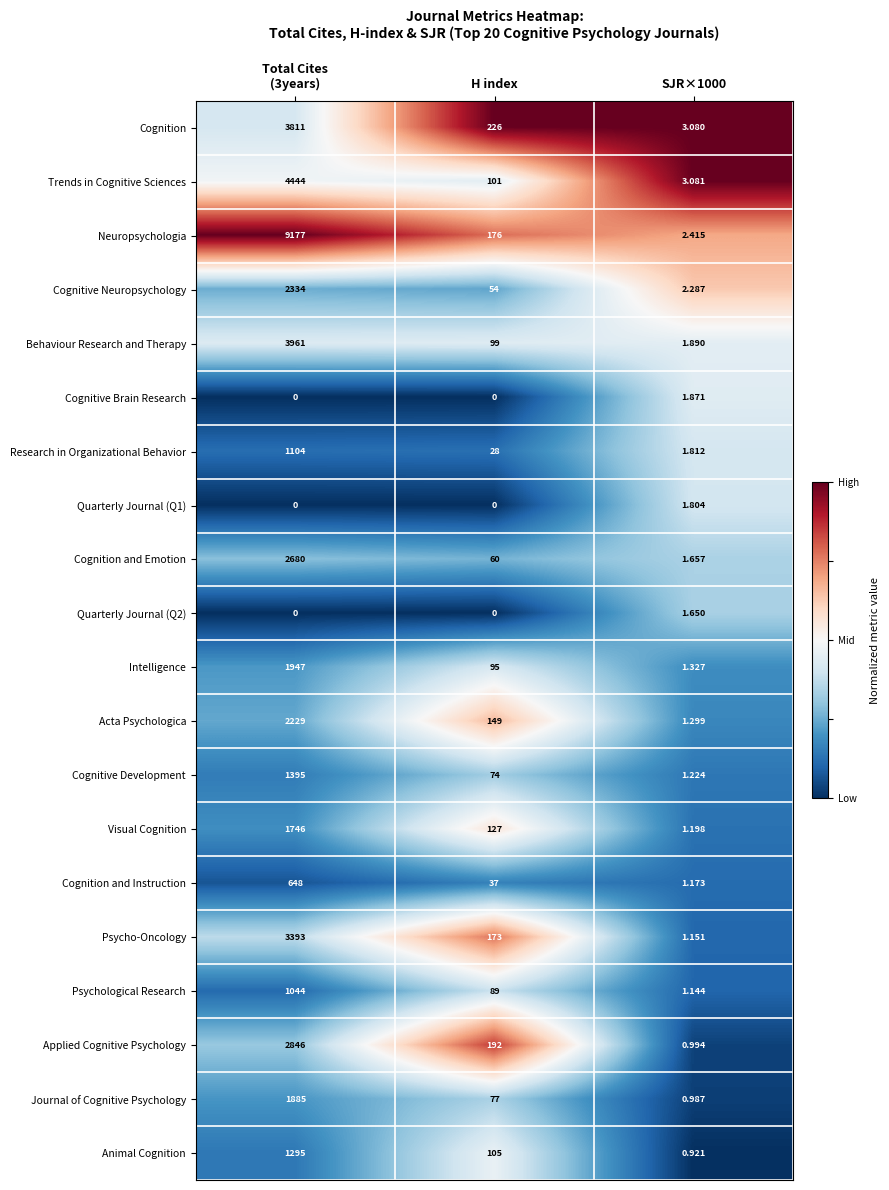

Which series has the largest total across all categories?

Neuropsychologia